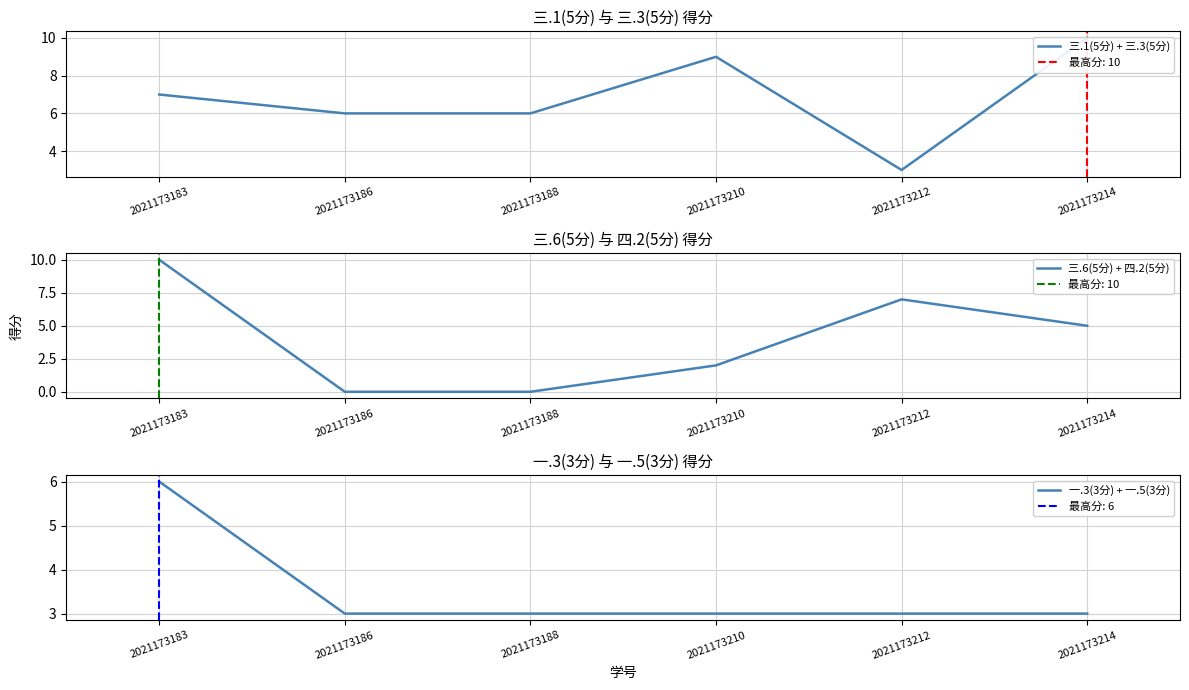

Is the value of 三.6(5分) + 四.2(5分) at 2021173183 greater than the value of 三.1(5分) + 三.3(5分) at 2021173210?

Yes